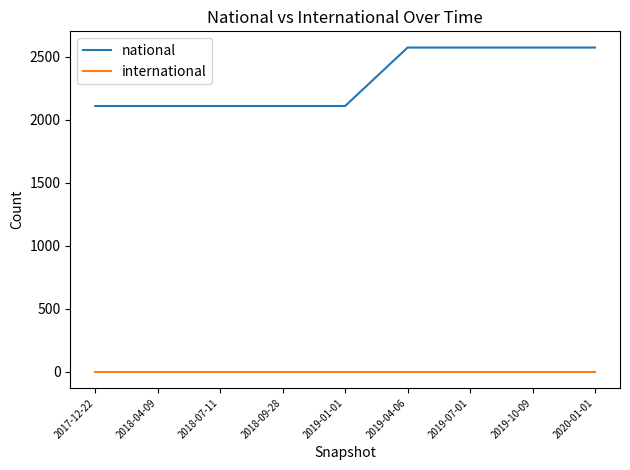

Is it true that international equals 0 at 2018-09-28?

True